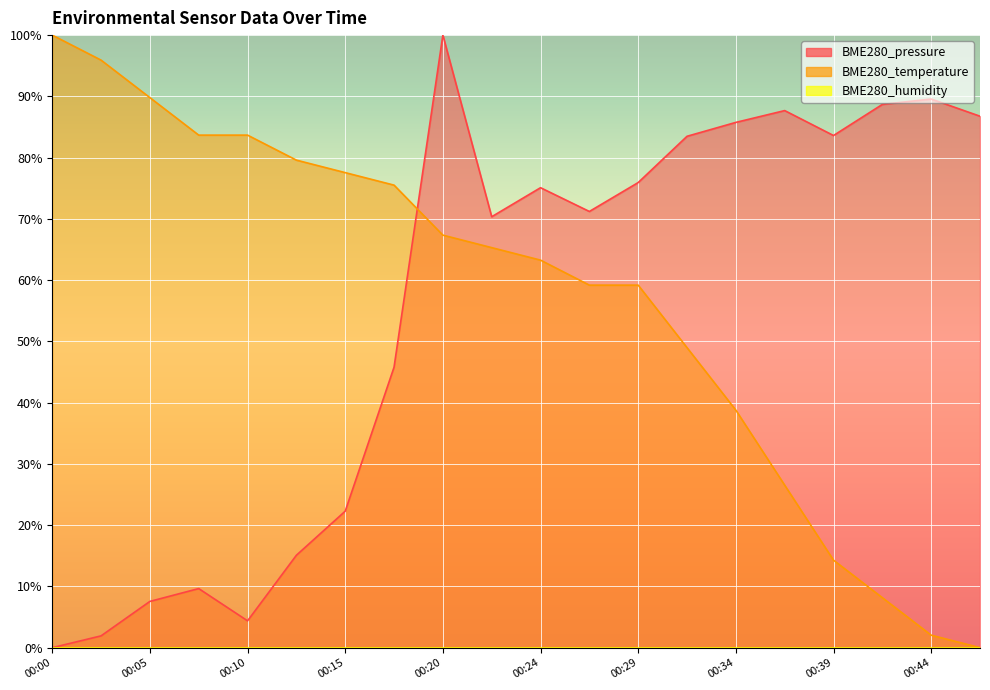

At which label is BME280_pressure closest to 50?

00:17